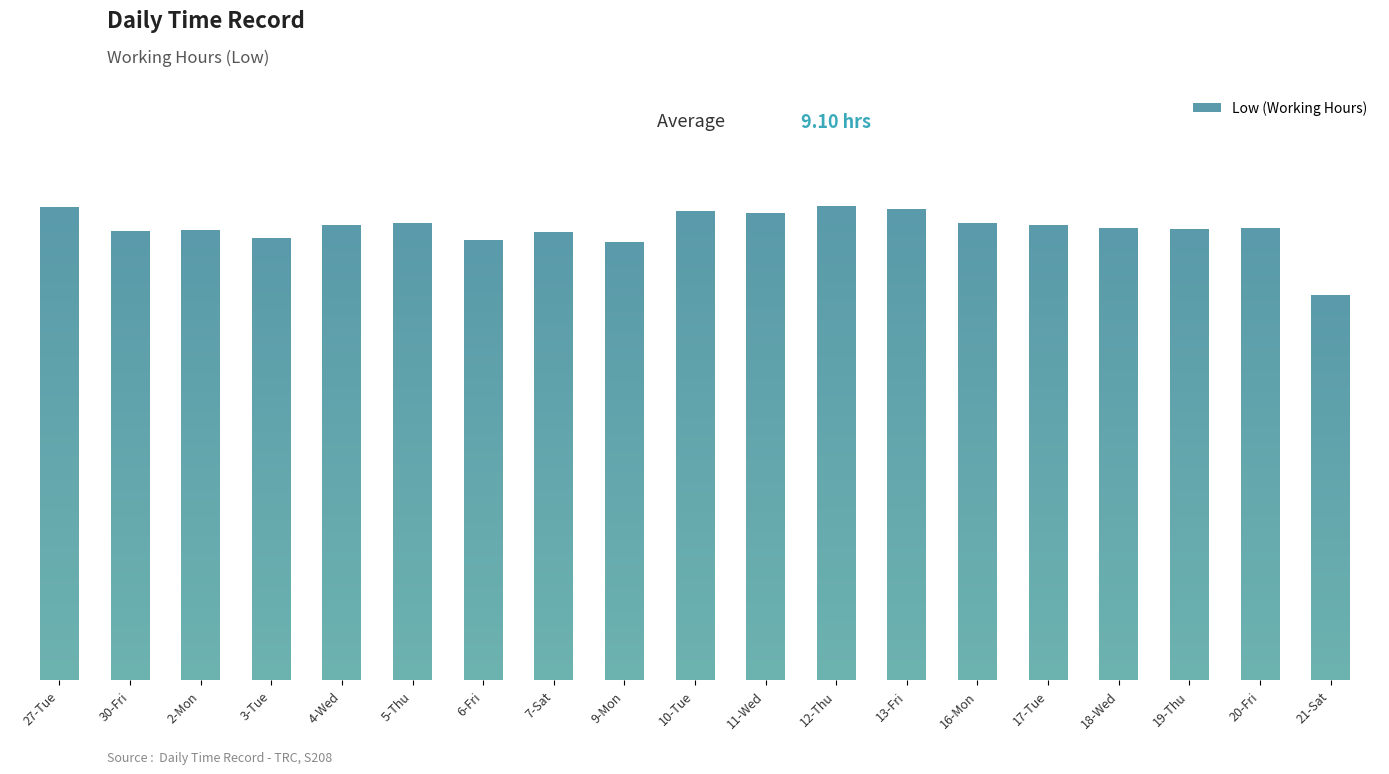

Which has a higher value, 19-Thu or 20-Fri?

20-Fri